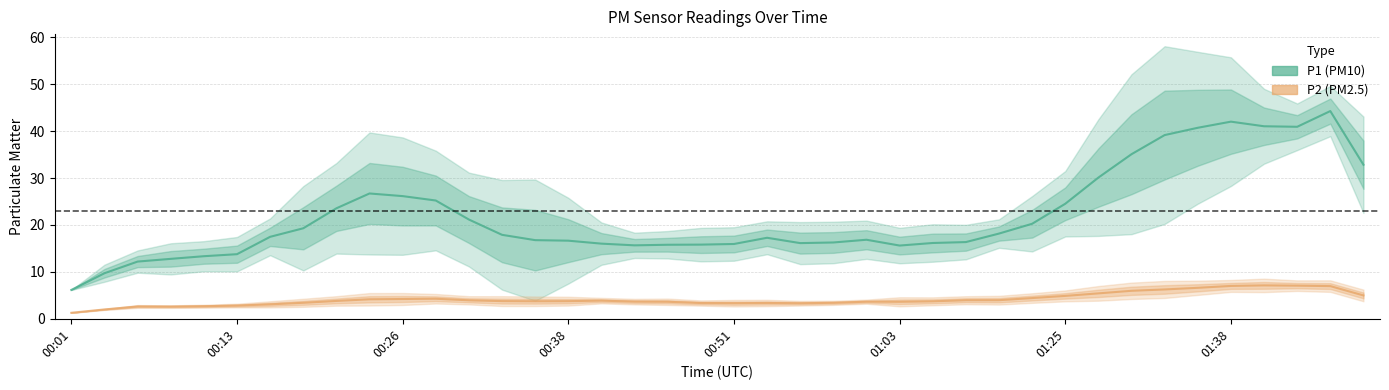

What is the sum of all P2 values?

165.5